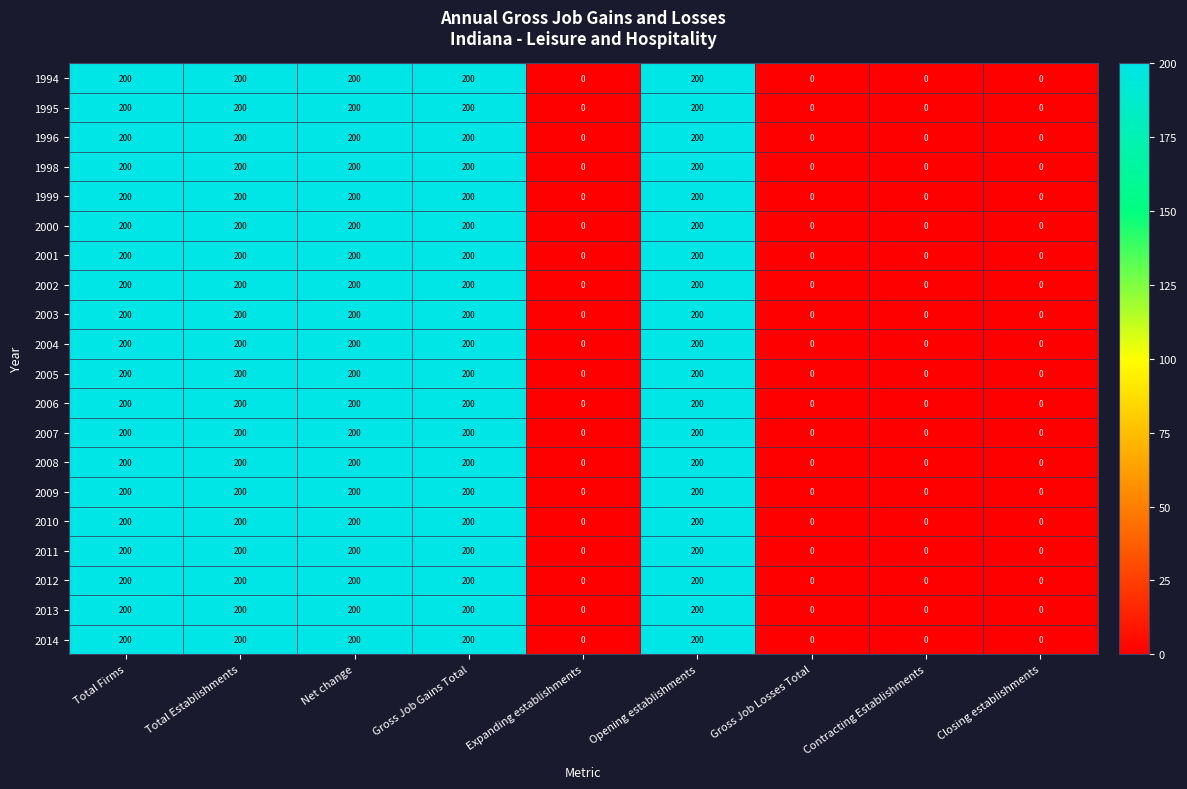

At how many categories does at least one series exceed 91?

5